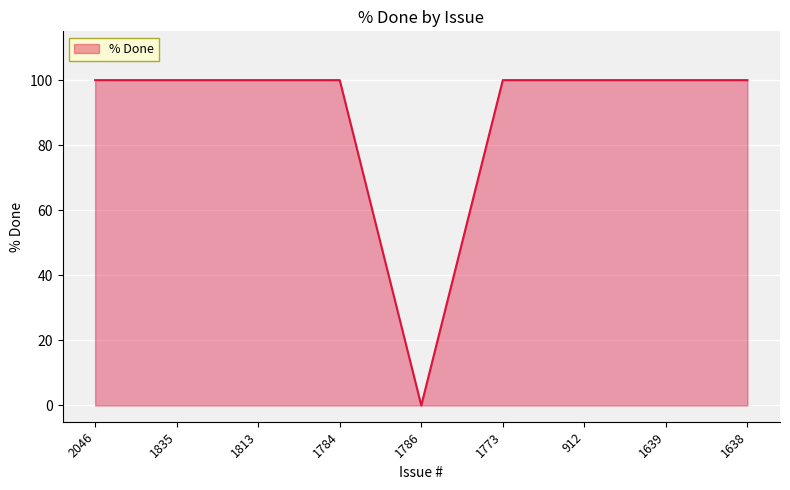

How many values are above zero?

8